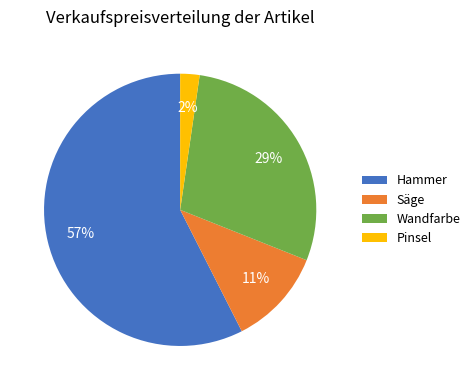

To the nearest percent, what portion does Säge represent?

11%